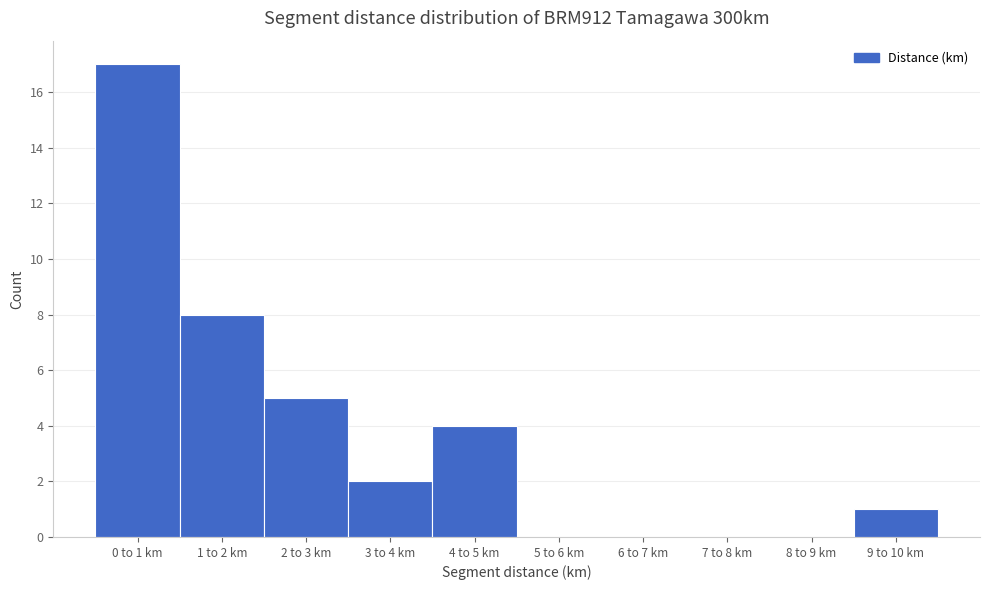

Reading right to left, extract all data points from this chart.

9 to 10 km=1	8 to 9 km=0	7 to 8 km=0	6 to 7 km=0	5 to 6 km=0	4 to 5 km=4	3 to 4 km=2	2 to 3 km=5	1 to 2 km=8	0 to 1 km=17